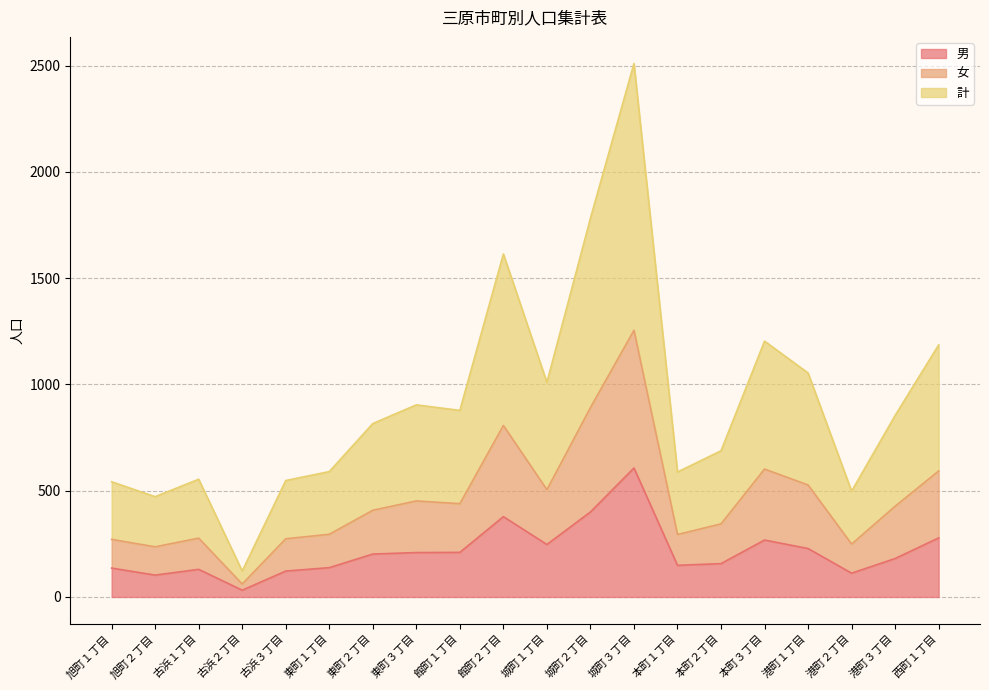

Which label corresponds to the smallest value in the chart?

古浜２丁目